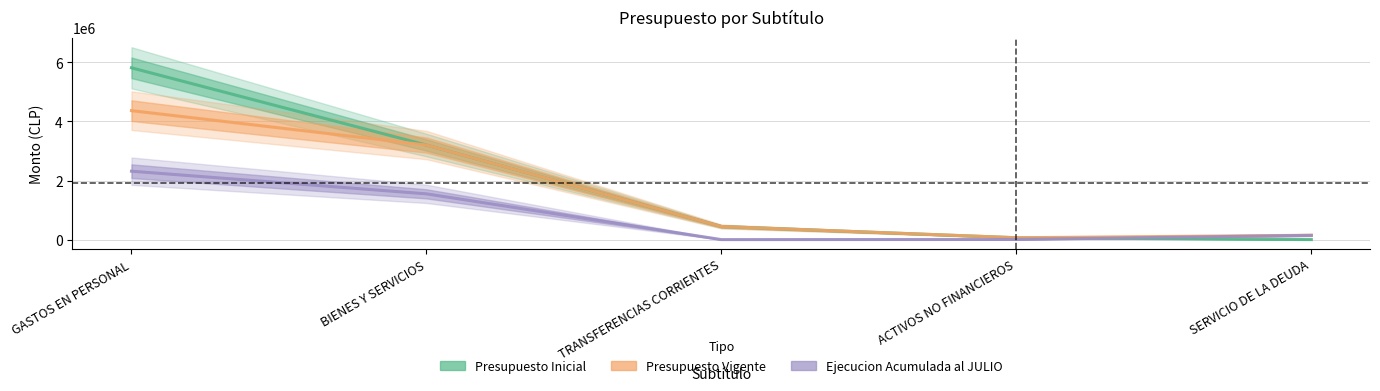

How many values in the Ejecucion Acumulada al JULIO series are below 144498?

2